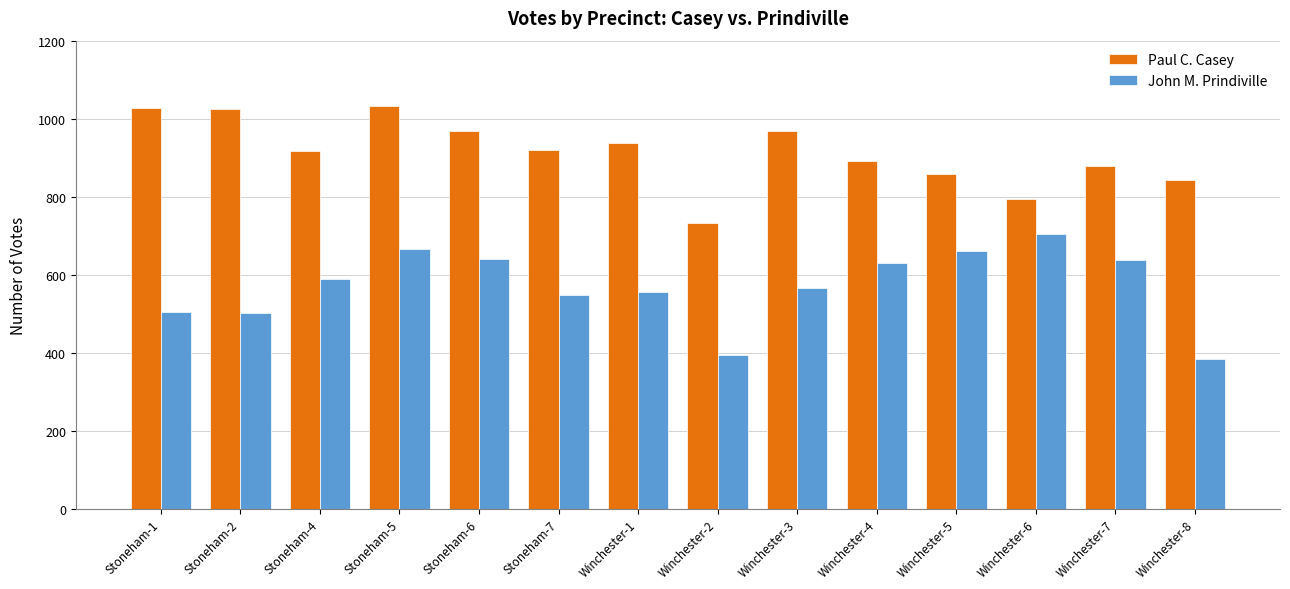

What is the value of the Paul C. Casey bar at the 12th from the left?

794